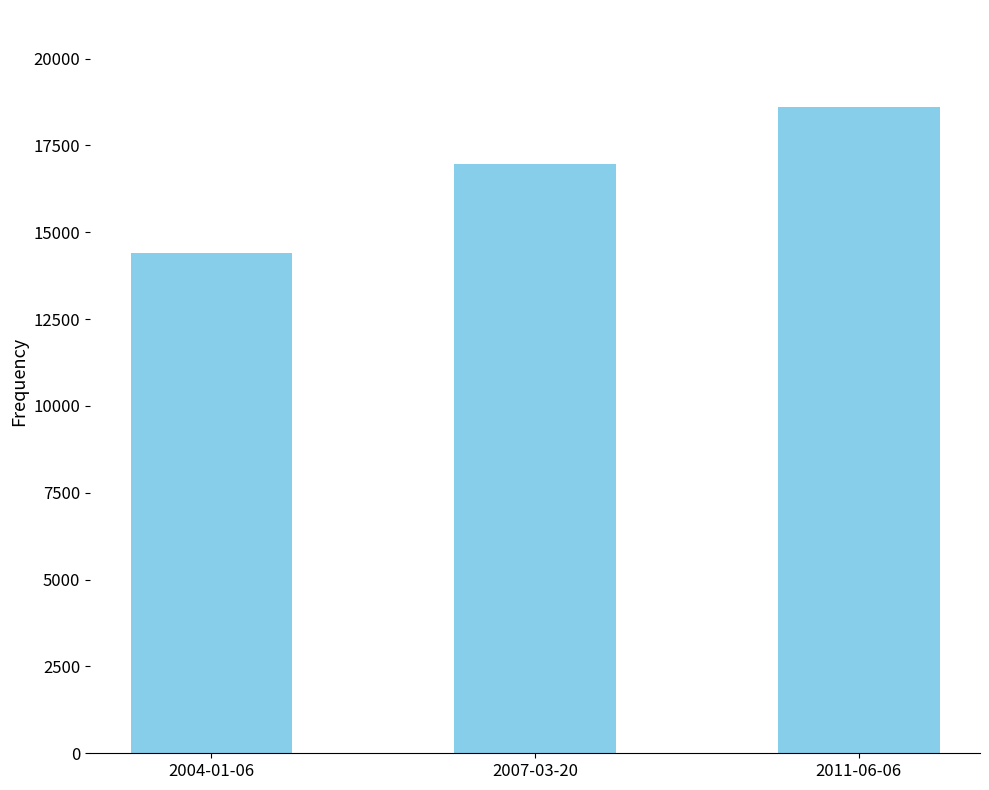

What is the change in value from 2004-01-06 to 2007-03-20?

+2548